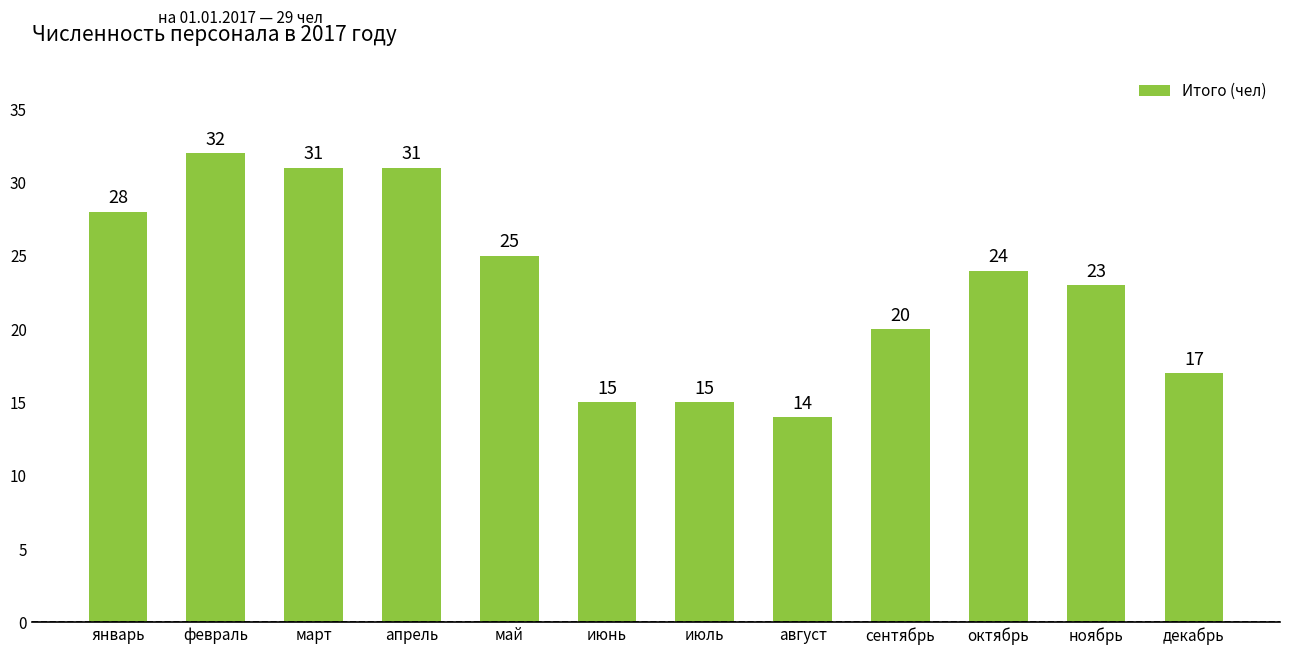

What is the difference between the maximum and minimum values?

18